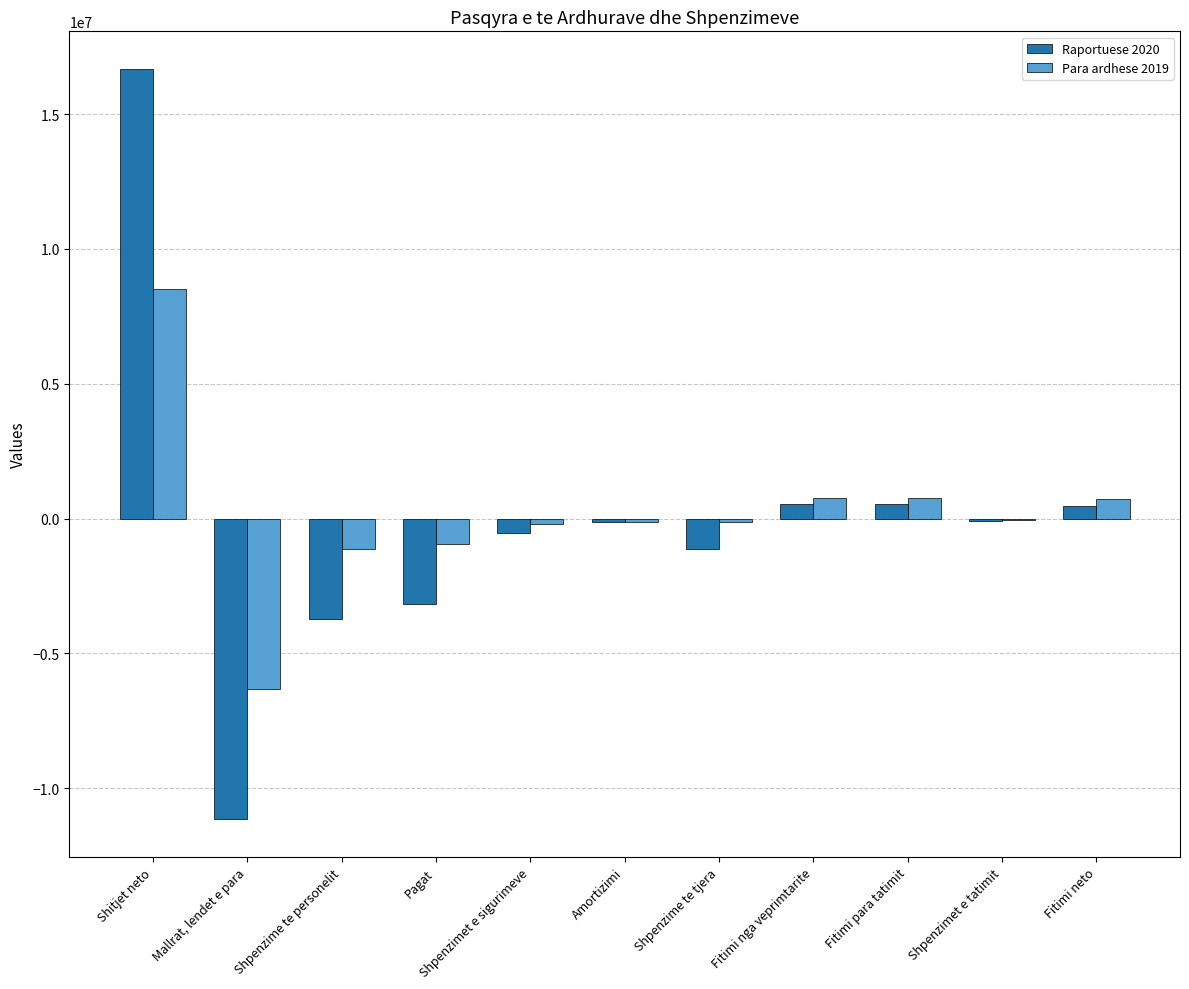

What is the sum of all Raportuese 2020 values?

-1686894